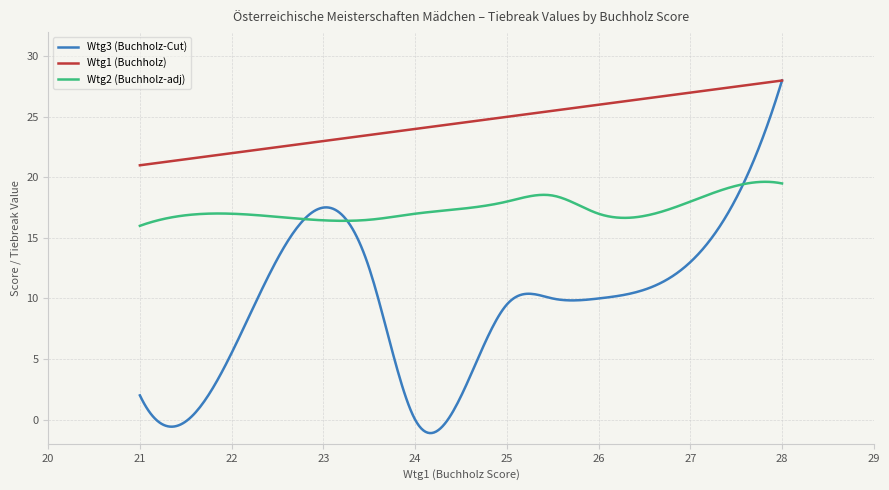

Which series has the largest total across all categories?

Wtg1 (Buchholz)